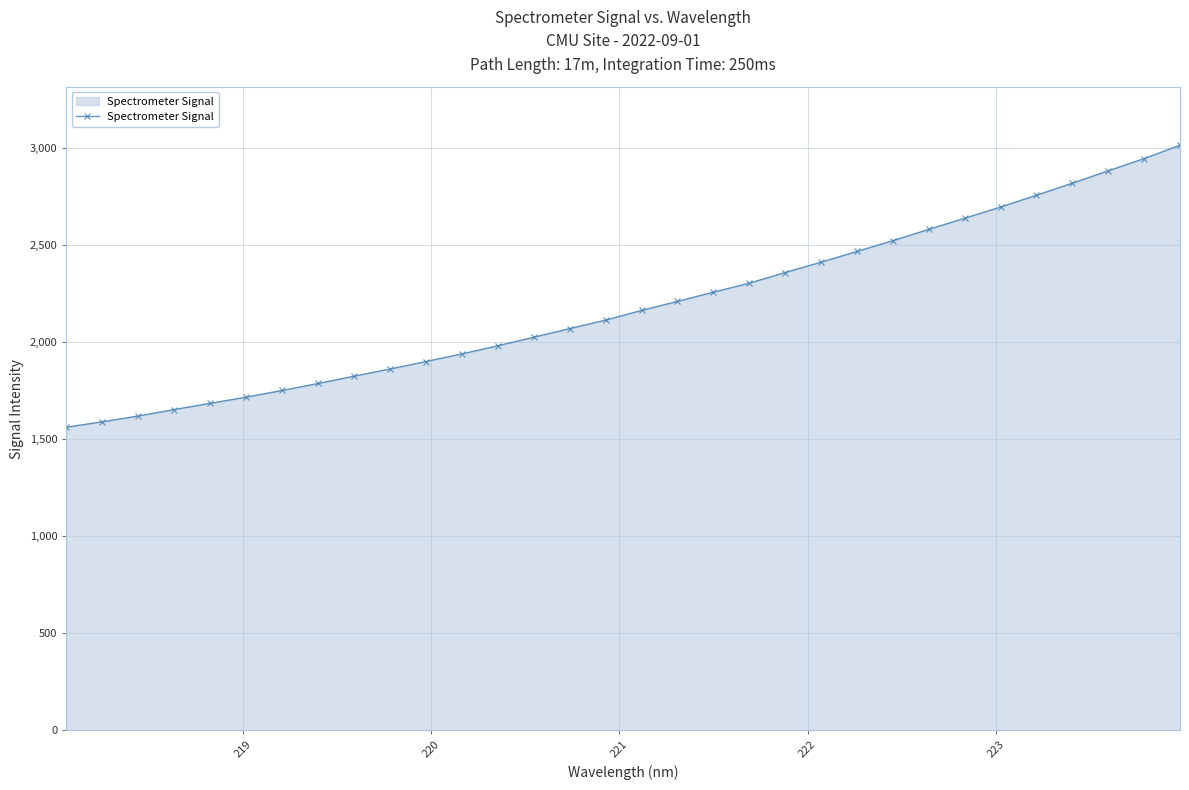

What is the sum of all values?

70063.3